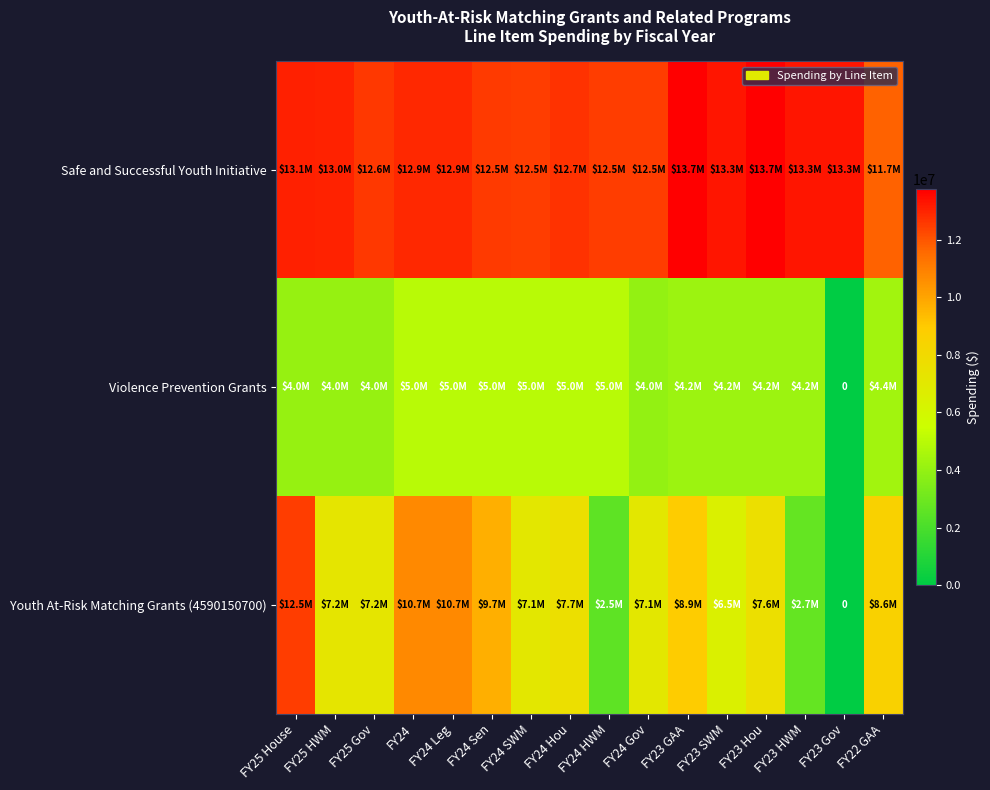

At which category is the sum across all series the highest?

FY25 House